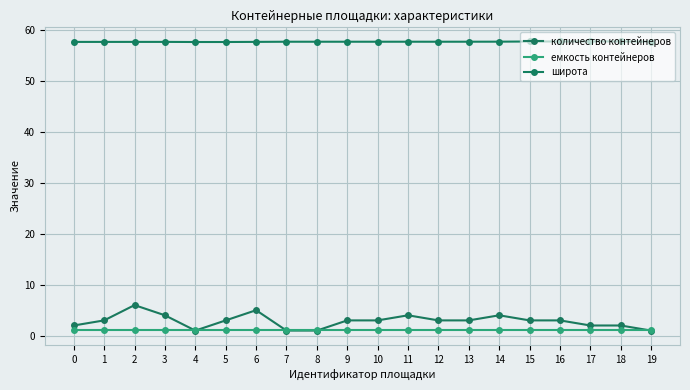

The емкость контейнеров series shows 1.1 at 19. True or false?

True